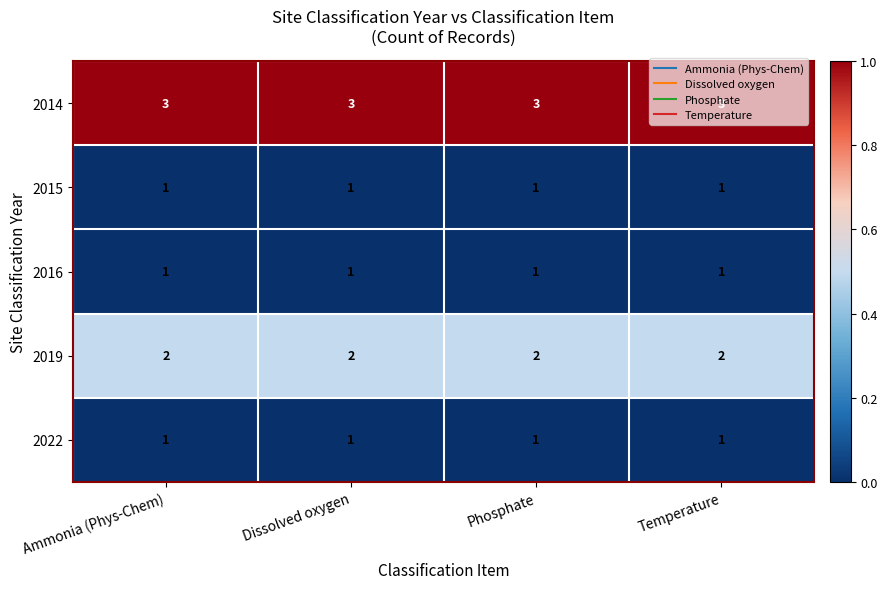

What is the sum of the 2019 values at Ammonia (Phys-Chem) and Temperature?

4